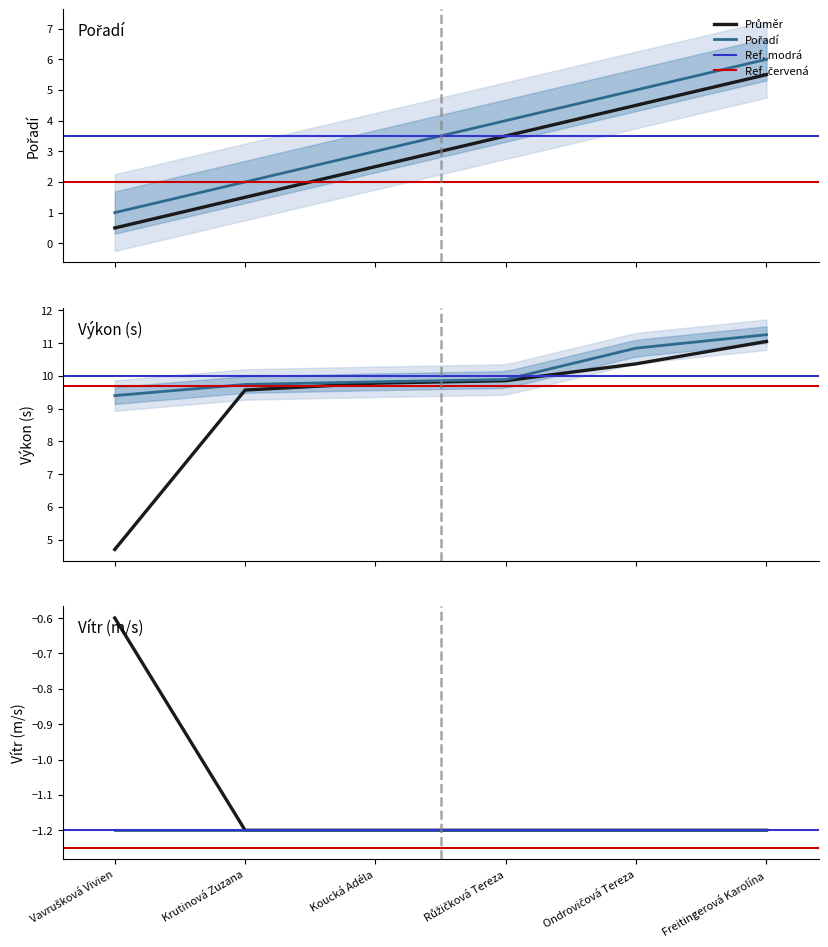

The value of Pořadí at Koucká Adéla is 3.6. True or false?

False